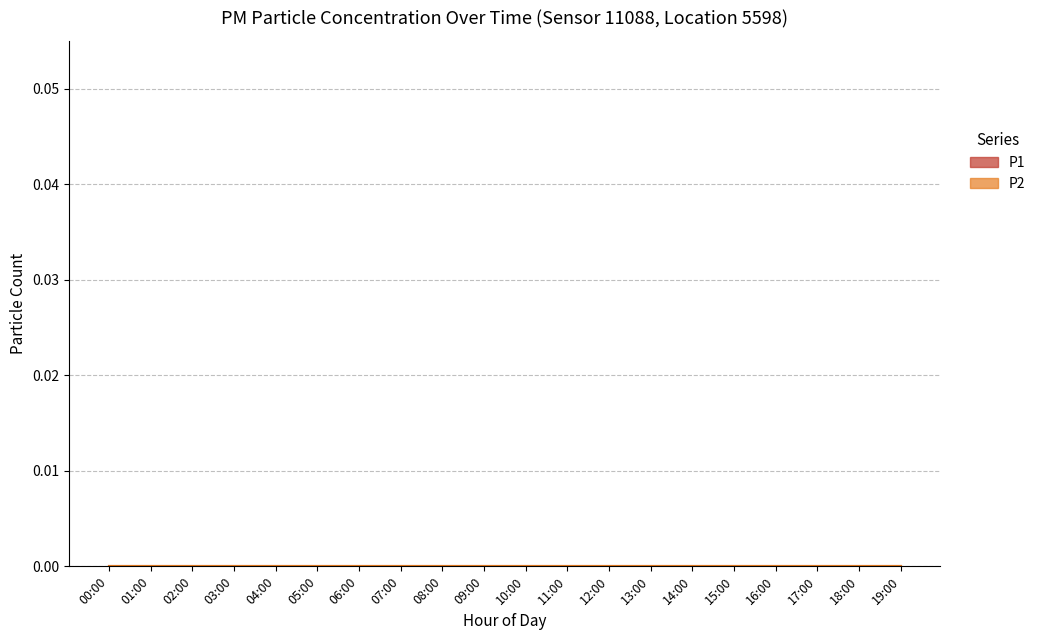

Which series has the largest range (max minus min)?

P1